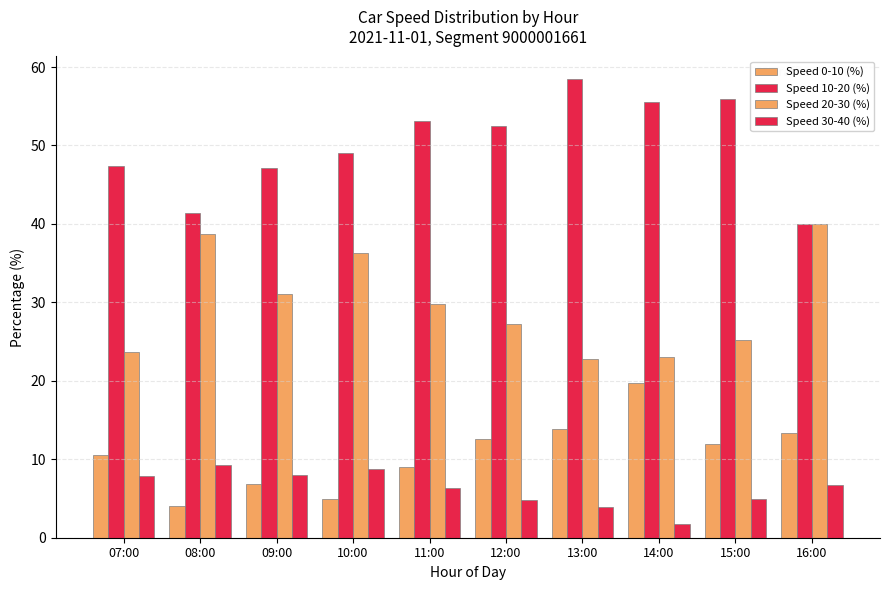

Count the number of data series in this chart.

4